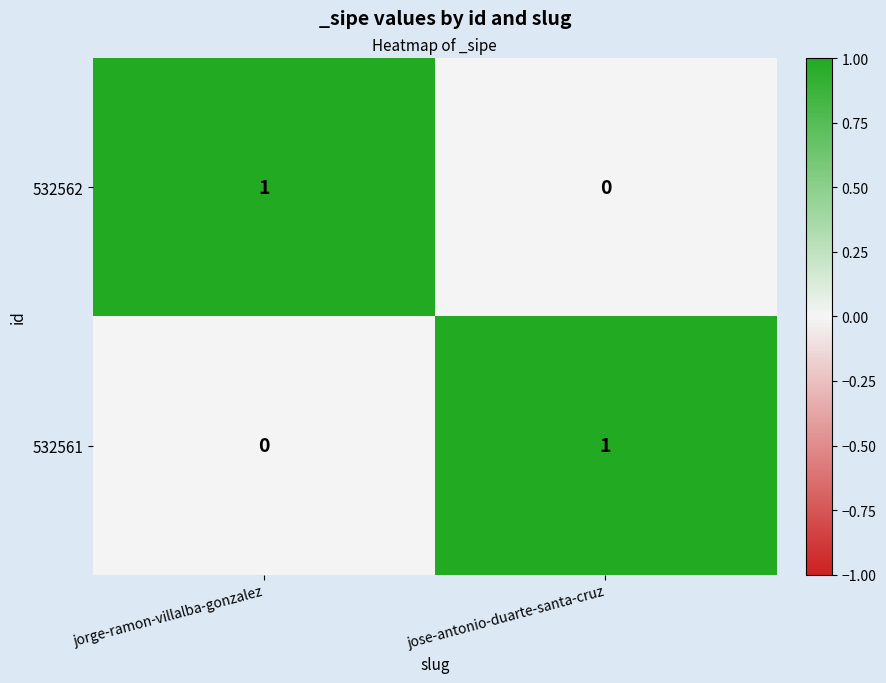

How many categories are shown in the chart?

2